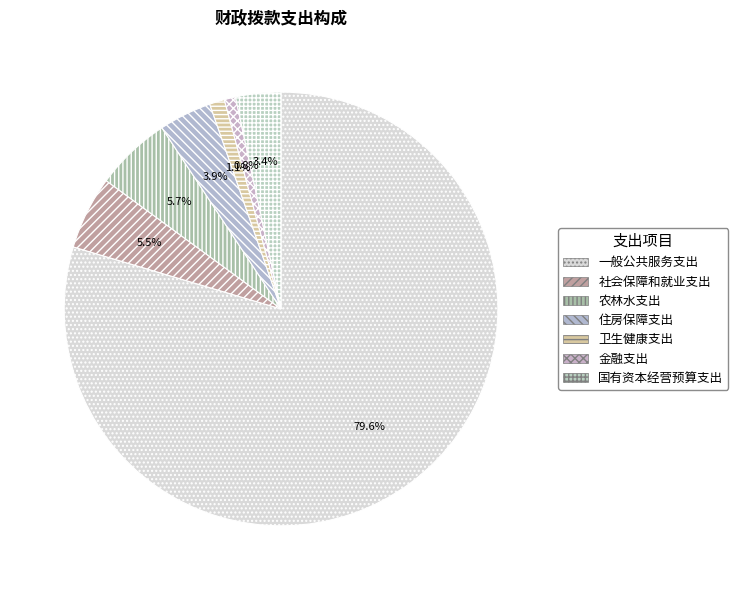

Rank the categories by value from highest to lowest.

一般公共服务支出, 农林水支出, 社会保障和就业支出, 住房保障支出, 国有资本经营预算支出, 卫生健康支出, 金融支出